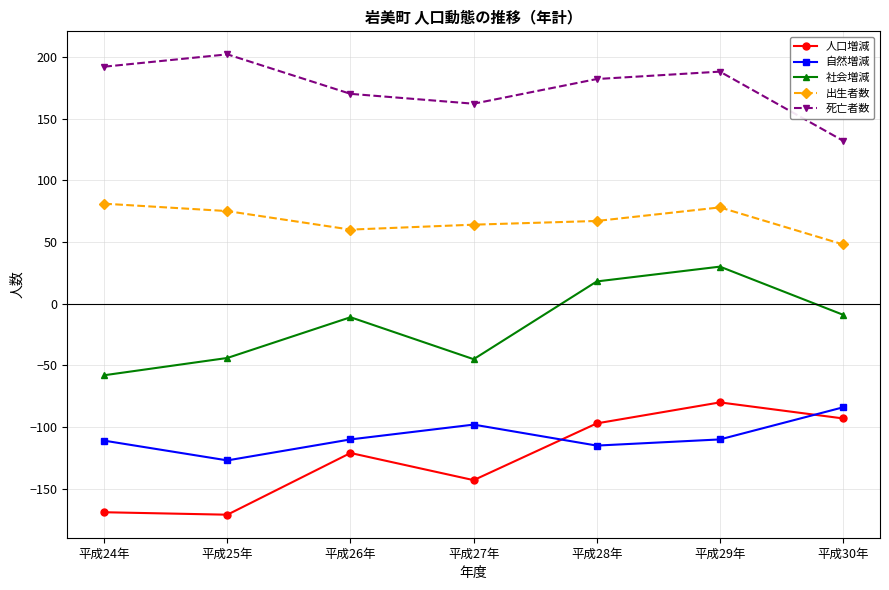

True or false: 自然増減 and 出生者数 cross at least once.

False